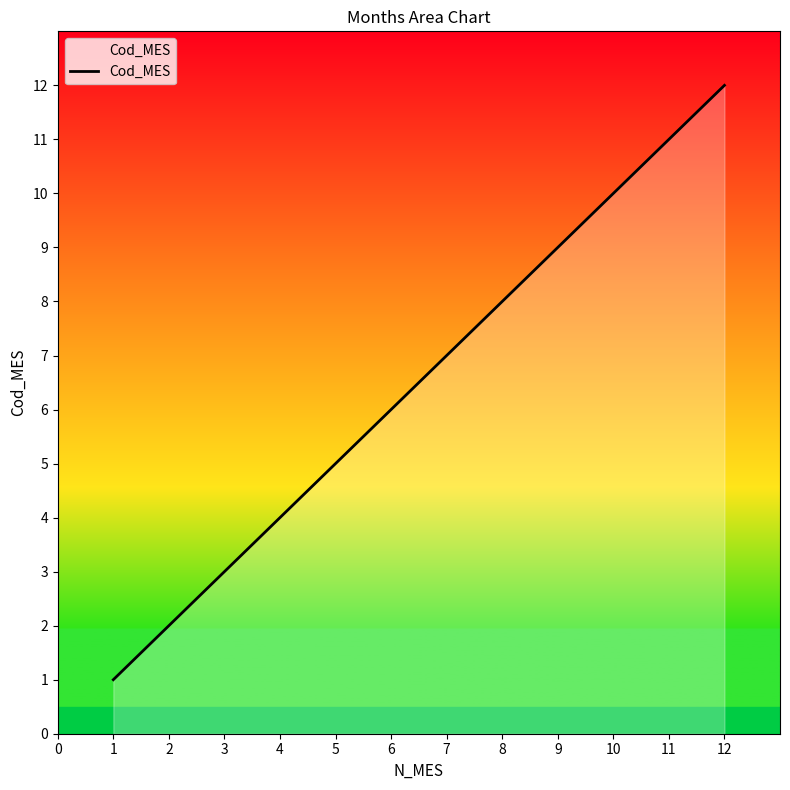

Rank the categories by value from highest to lowest.

12, 11, 10, 9, 8, 7, 6, 5, 4, 3, 2, 1